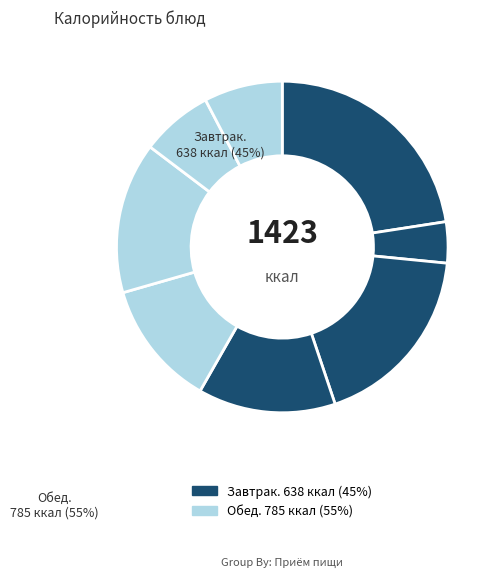

Count the number of slices in the pie.

8